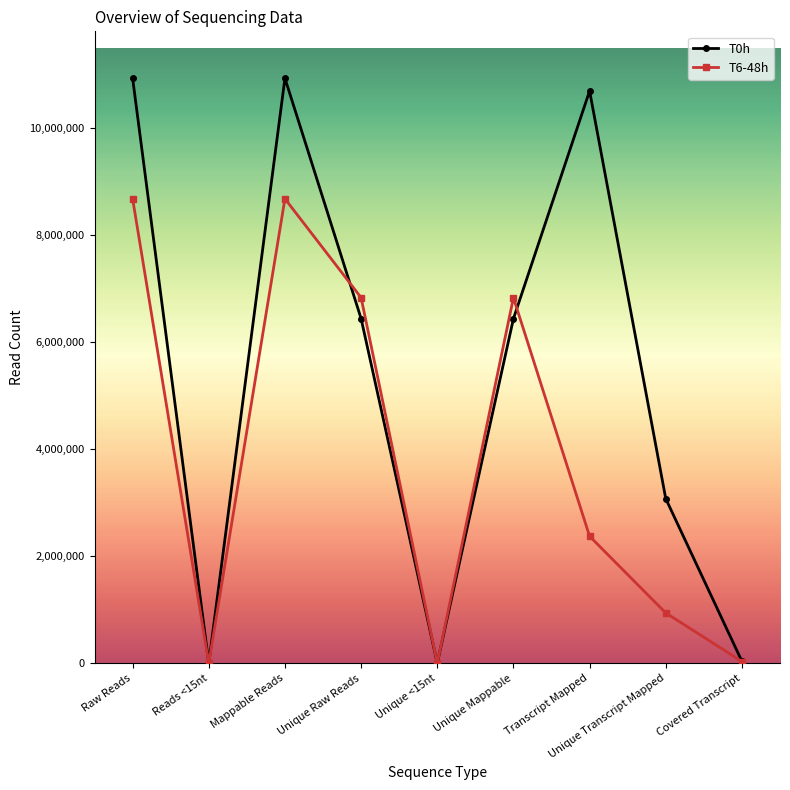

Is the value of T6-48h at Transcript Mapped greater than the value of T0h at Raw Reads?

No